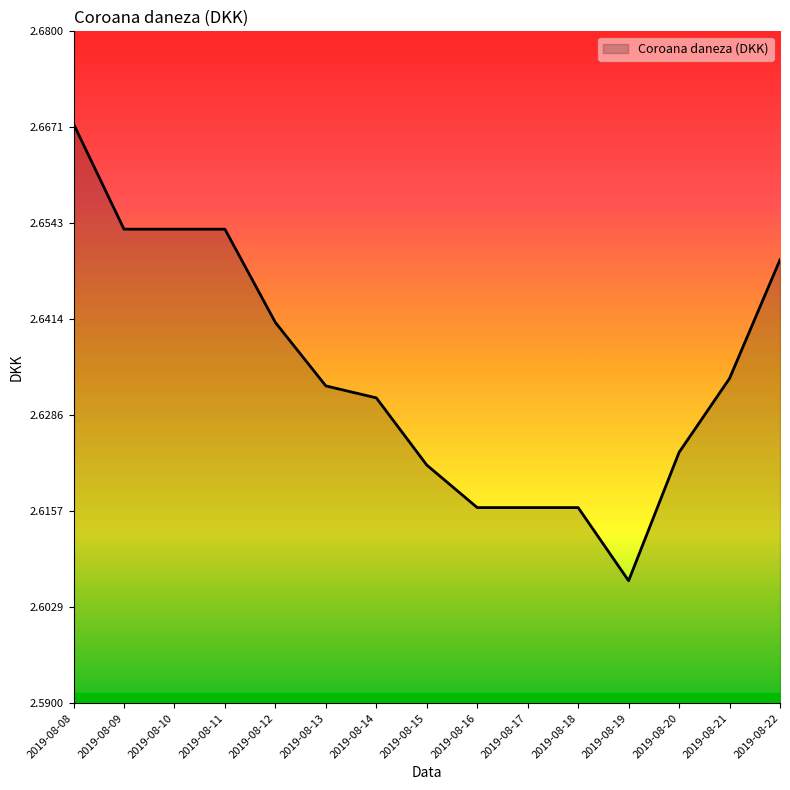

Which label corresponds to the largest value in the chart?

2019-08-08